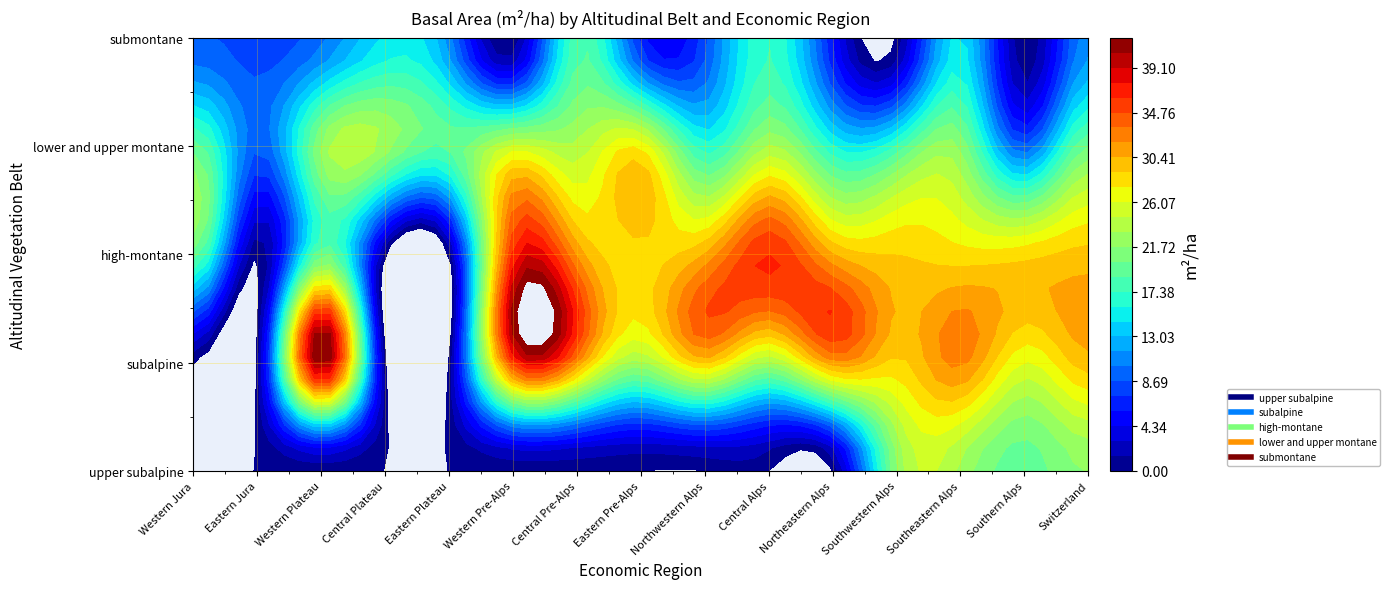

Which category has the lowest value across all series?

Western Jura